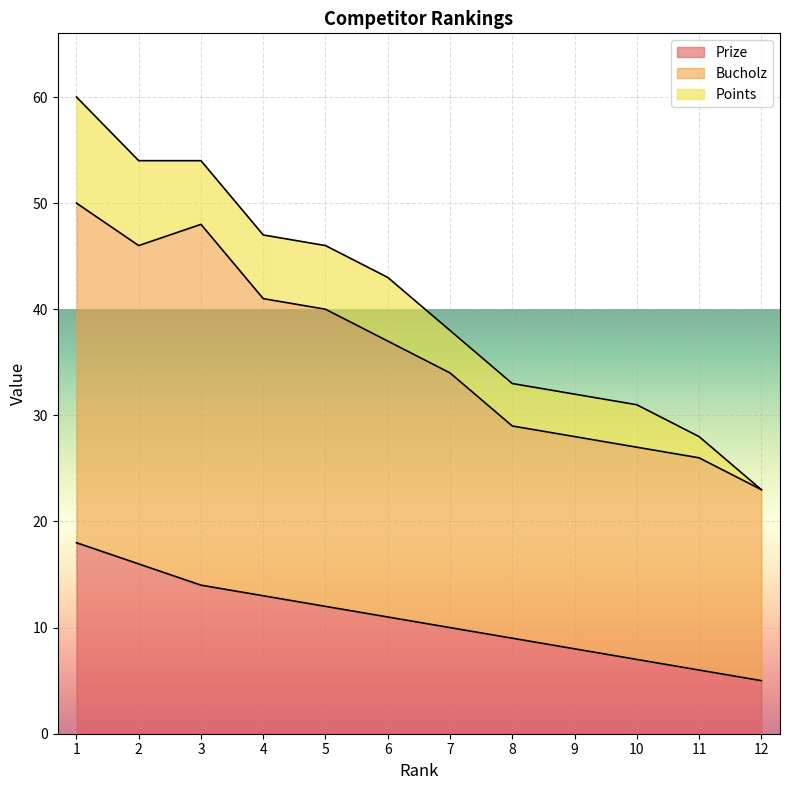

Which has a higher value, 8 or 1?

1